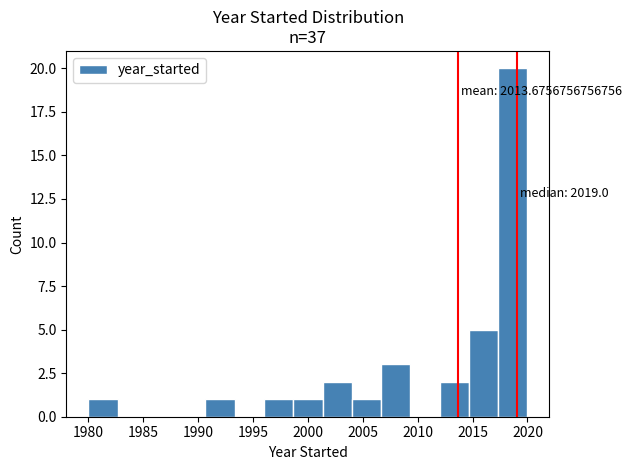

Over which range of the x-axis is the bar tallest?

2017.5 to 2020.0